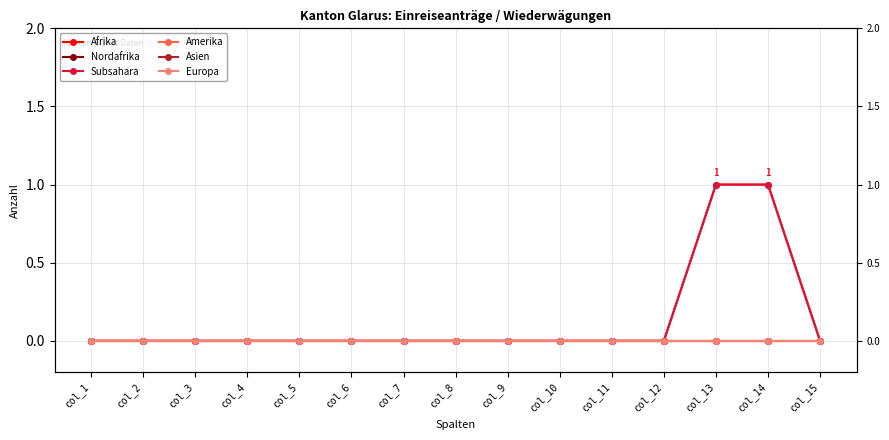

Reading left to right, transcribe all the data shown in this chart.

Afrika: 0	0	0	0	0	0	0	0	0	0	0	0	1	1	0
Nordafrika: 0	0	0	0	0	0	0	0	0	0	0	0	0	0	0
Subsahara: 0	0	0	0	0	0	0	0	0	0	0	0	1	1	0
Amerika: 0	0	0	0	0	0	0	0	0	0	0	0	0	0	0
Asien: 0	0	0	0	0	0	0	0	0	0	0	0	0	0	0
Europa: 0	0	0	0	0	0	0	0	0	0	0	0	0	0	0